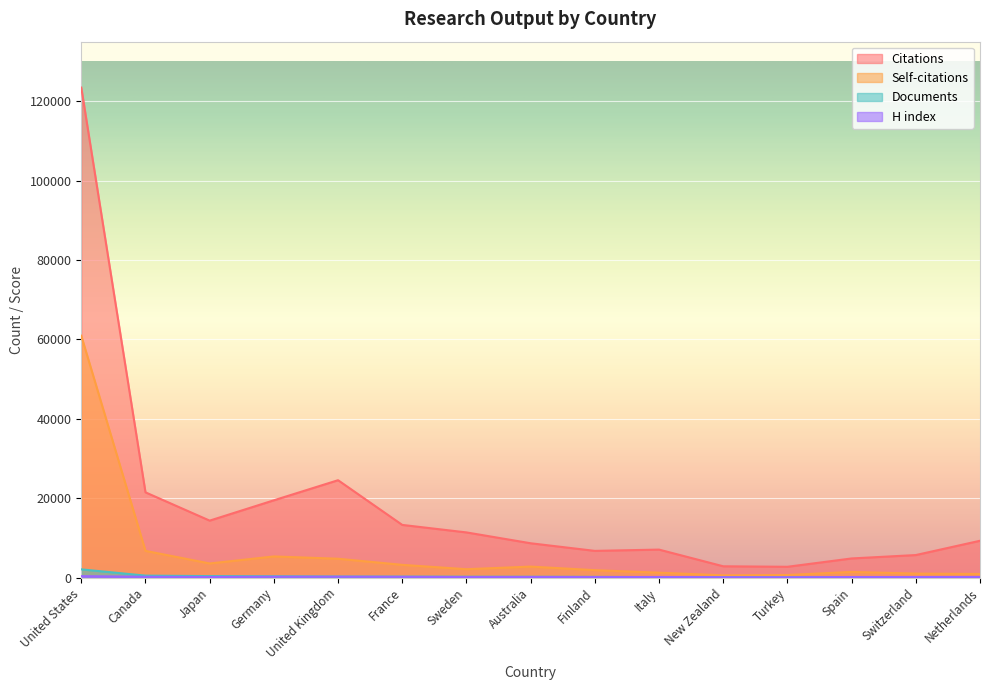

What is the value of the Self-citations point at the 10th from the left?

1245